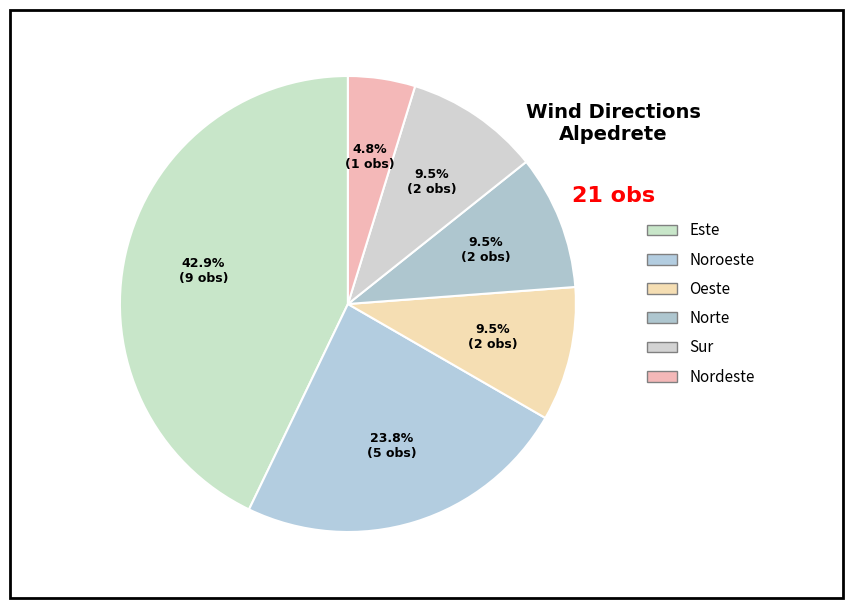

How many segments does this pie chart have?

6